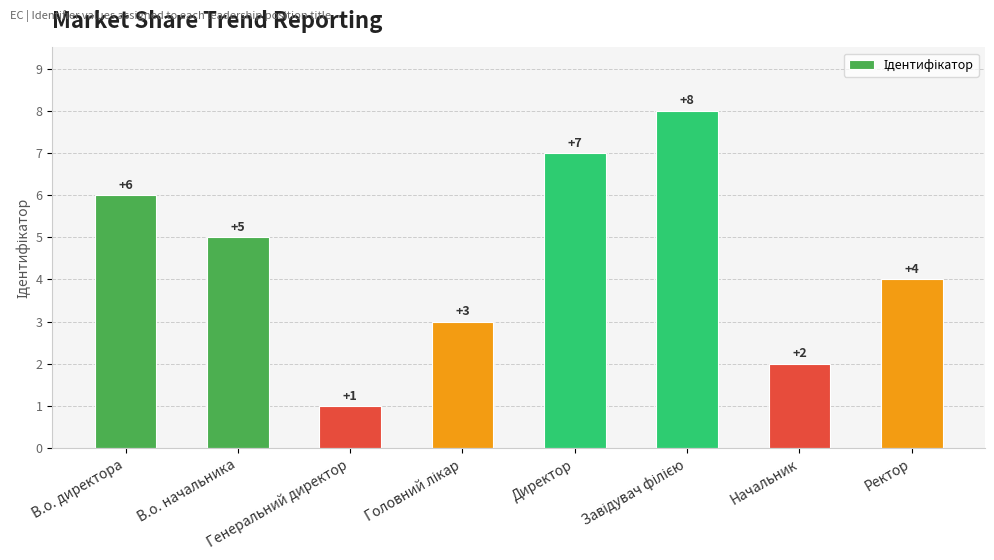

Where does the data first go above 5?

В.о. директора